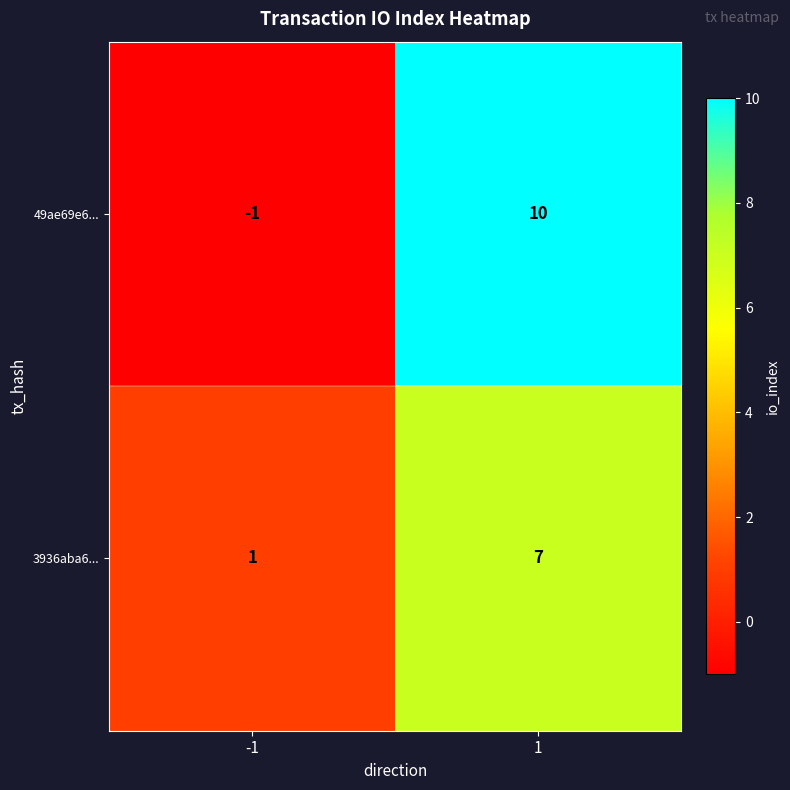

How many distinct data groups are displayed?

2